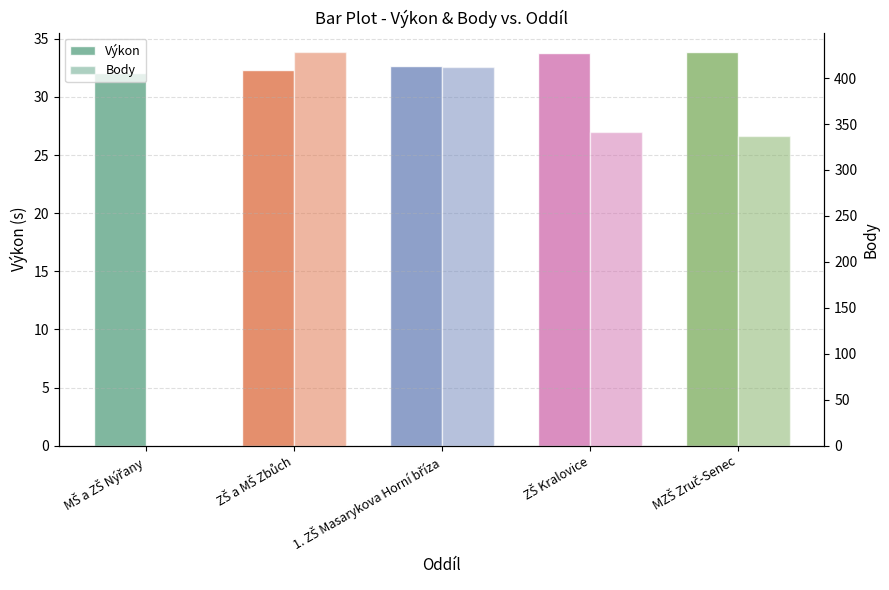

At which label is Výkon closest to 32?

MŠ a ZŠ Nýřany